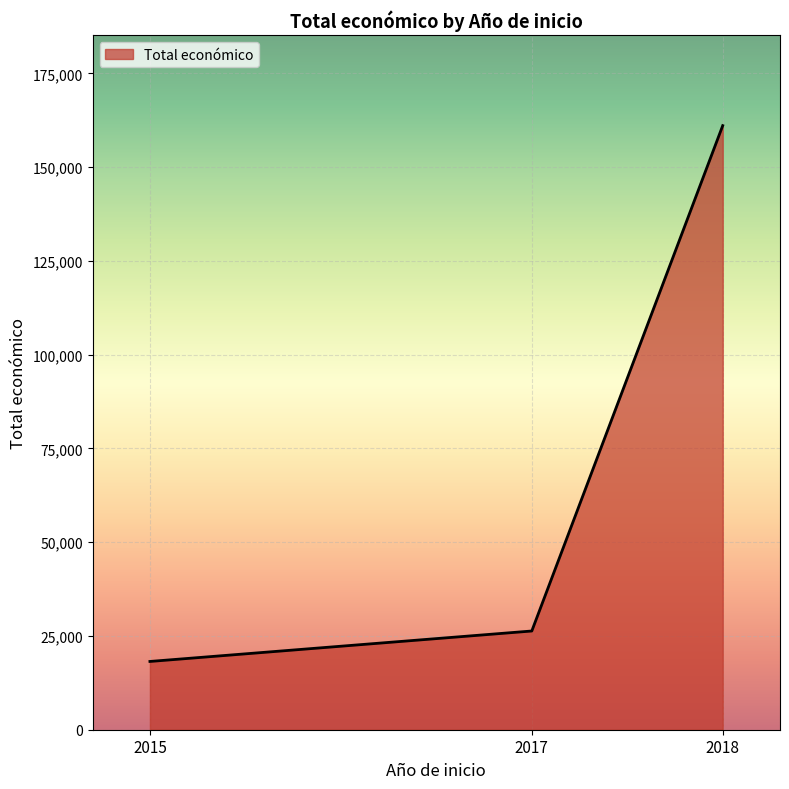

What is the change in value from 2015 to 2017?

+8120